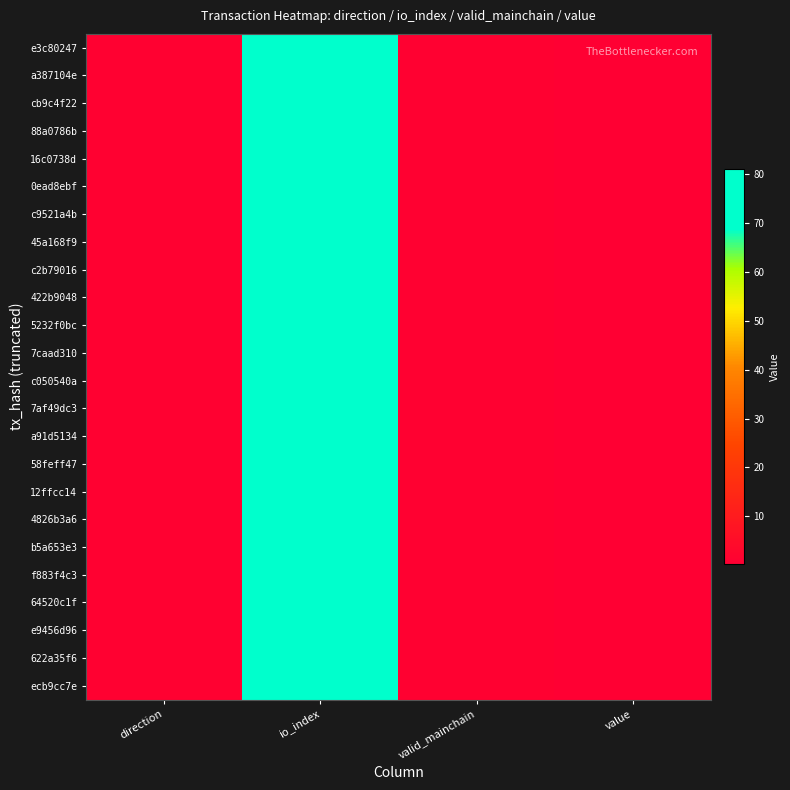

Which has a higher value, valid_mainchain or value?

valid_mainchain